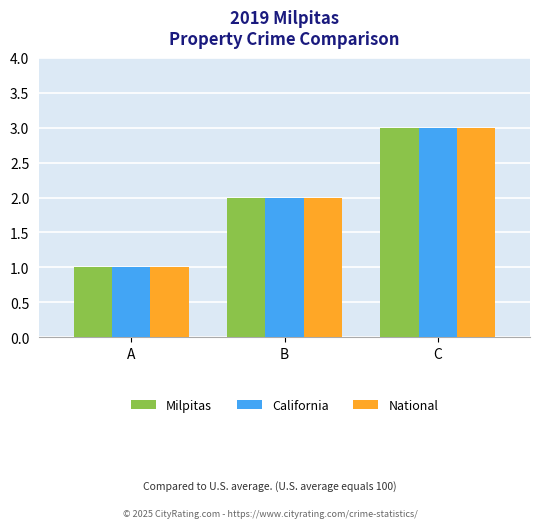

What is the smallest value displayed?

1